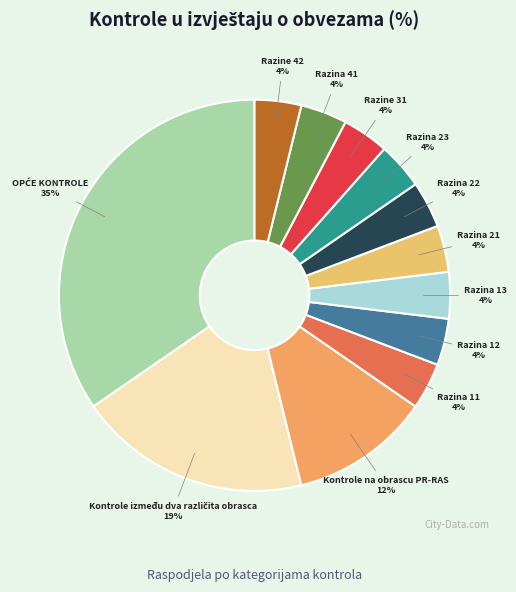

Is Razine 31 the majority of the pie?

No